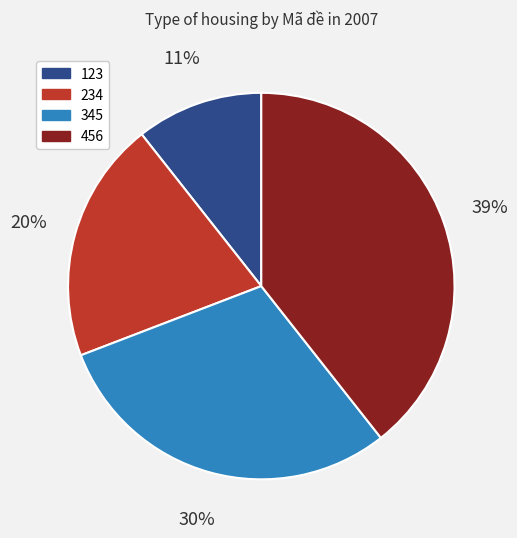

True or false: 456 accounts for 39% of the total.

True